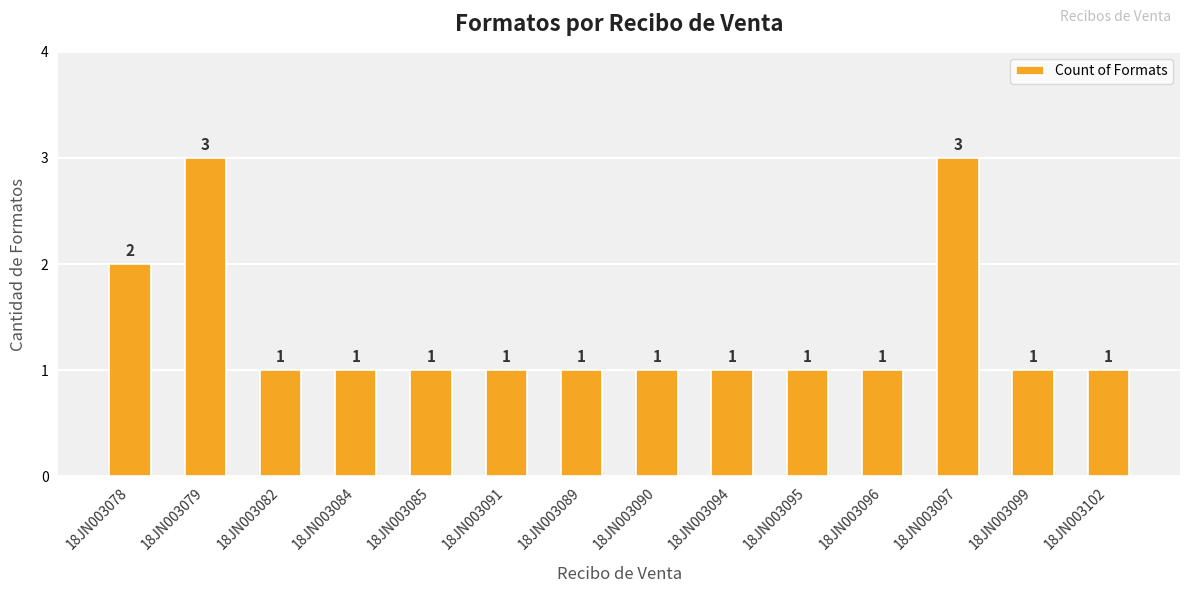

Is it true that the value at 18JN003097 is 1?

False